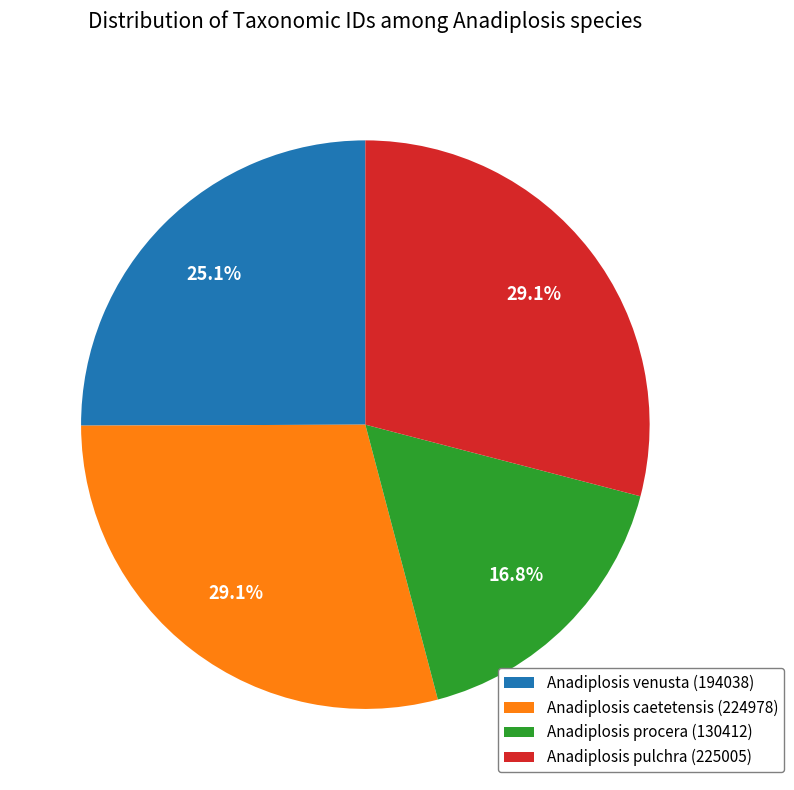

What is the total percentage of Anadiplosis procera (130412) and Anadiplosis caetetensis (224978)?

45.9%